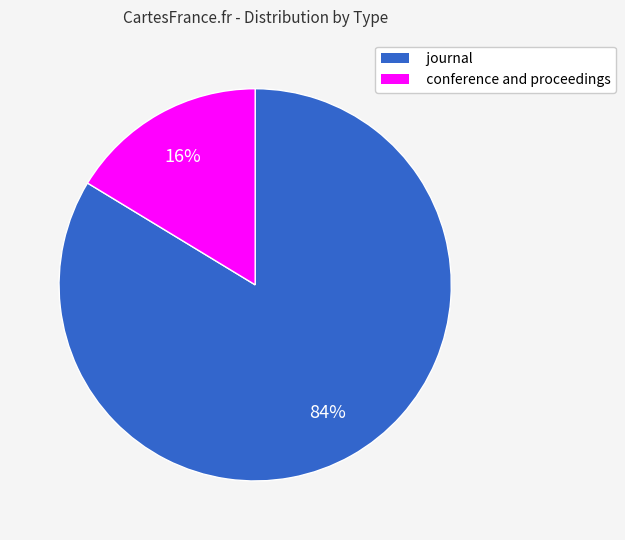

Between journal and conference and proceedings, which is larger?

journal